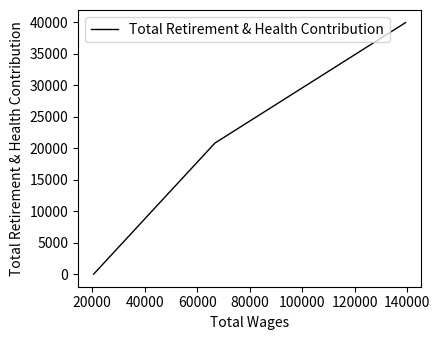

Count the number of data series in this chart.

1